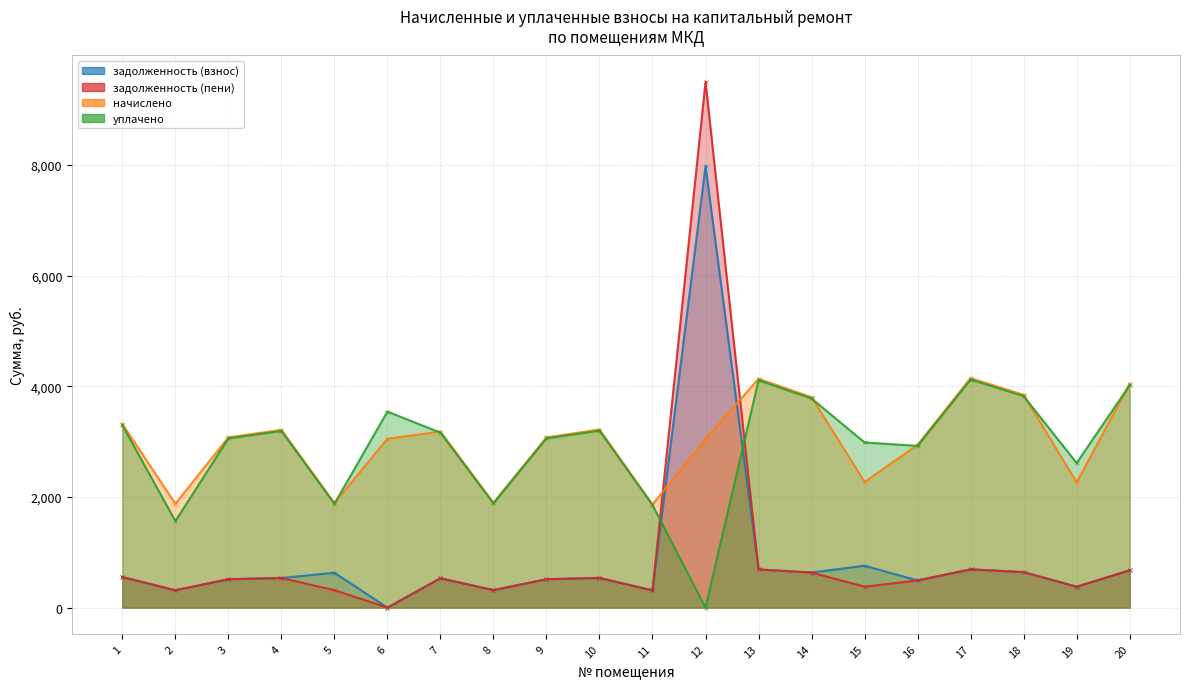

The уплачено series shows 4644.2 at 1. True or false?

False